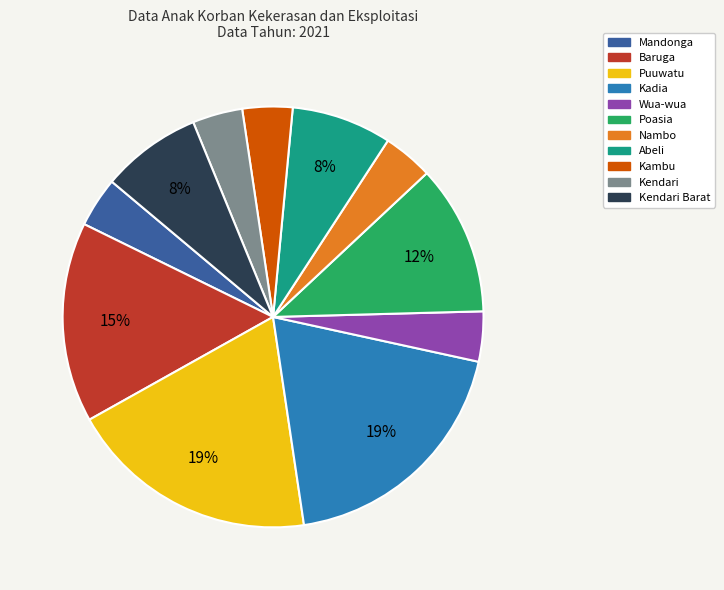

To the nearest percent, what is the average slice percentage?

9%